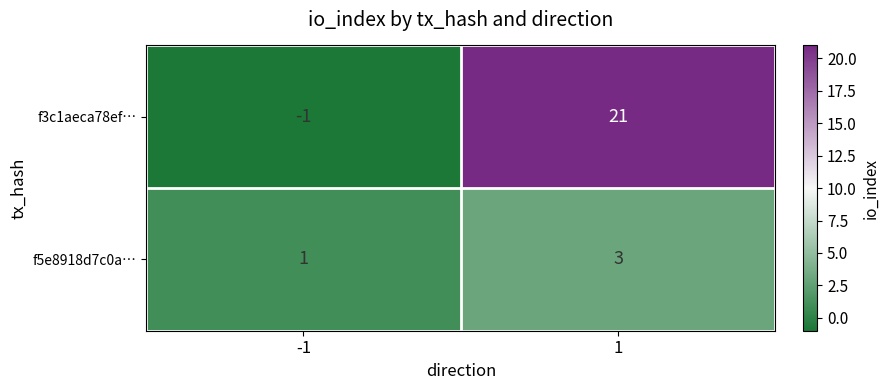

Between -1 and 1, which series saw the biggest shift?

f3c1aeca78ef…